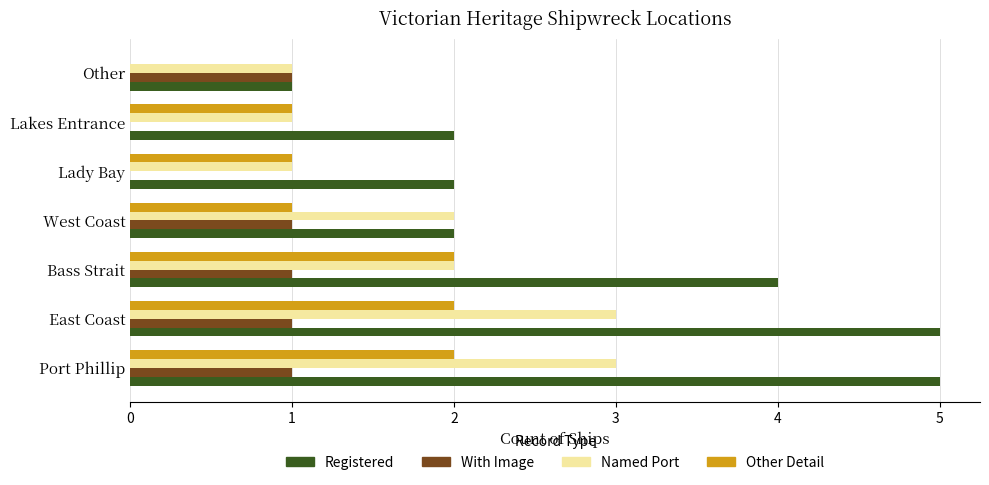

True or false: Named Port has a value of 2 at West Coast.

True